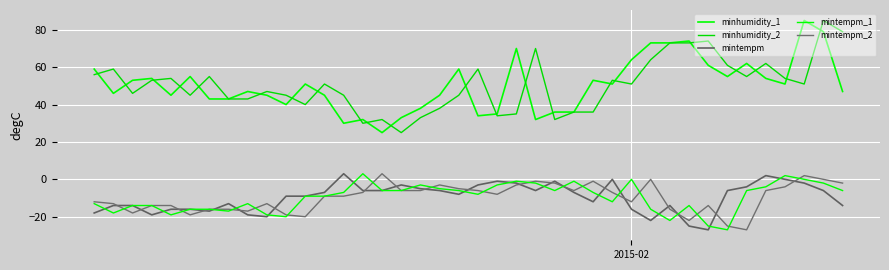

True or false: mintempm_2 and mintempm_1 cross at least once.

True